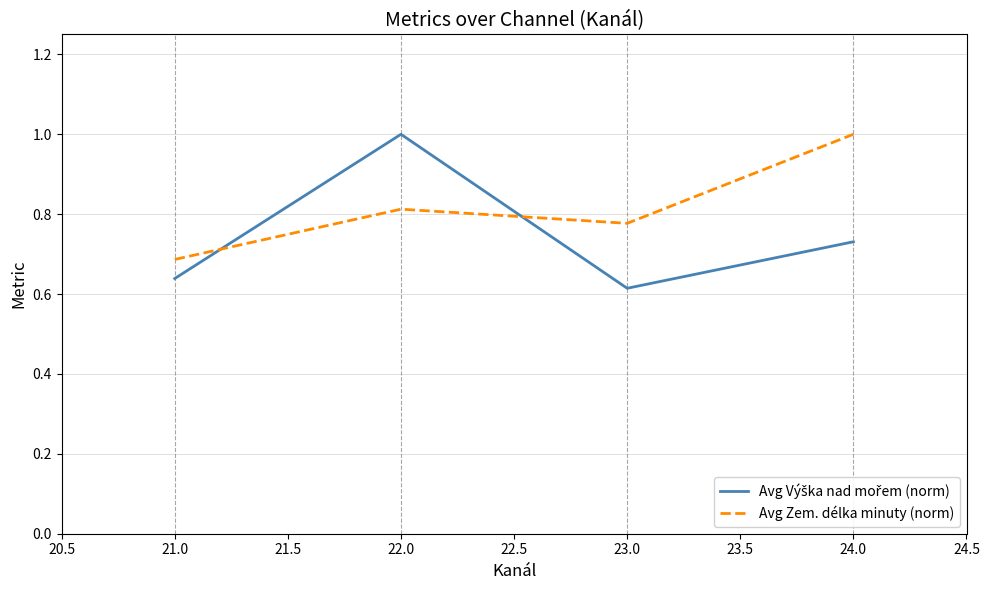

List the labels in order of Avg Zem. délka minuty (norm) value, smallest first.

21.0, 23.0, 22.0, 24.0